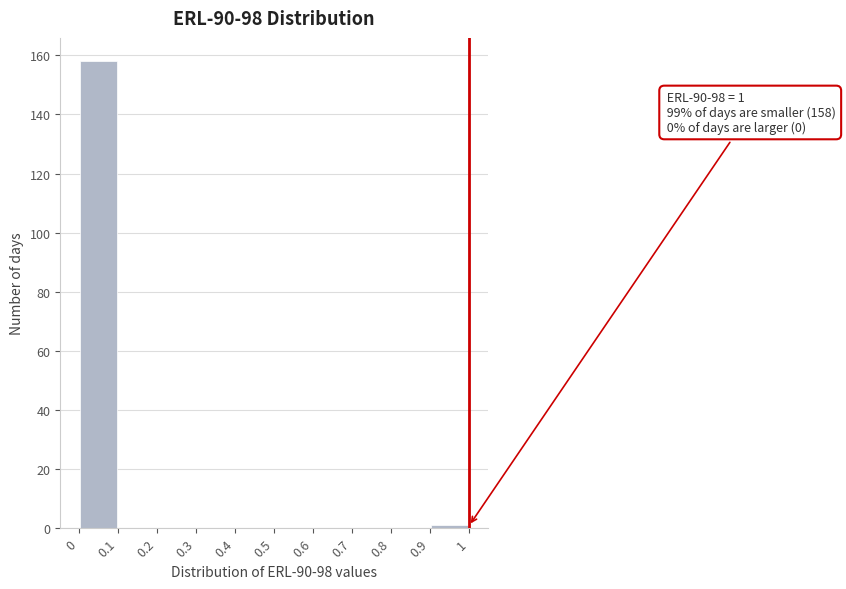

Over which range of the x-axis is the bar tallest?

0 to 0.1